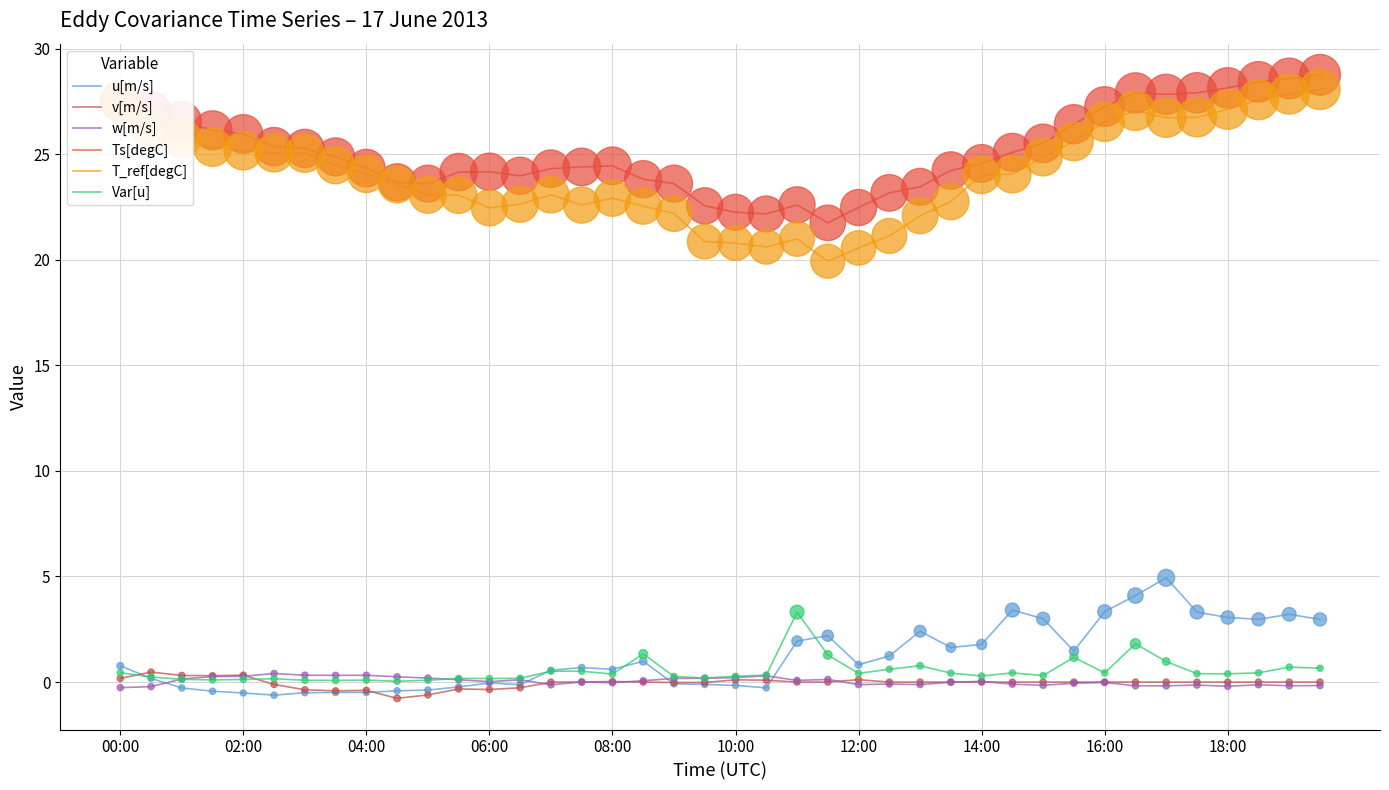

At how many categories does at least one series exceed 23?

34